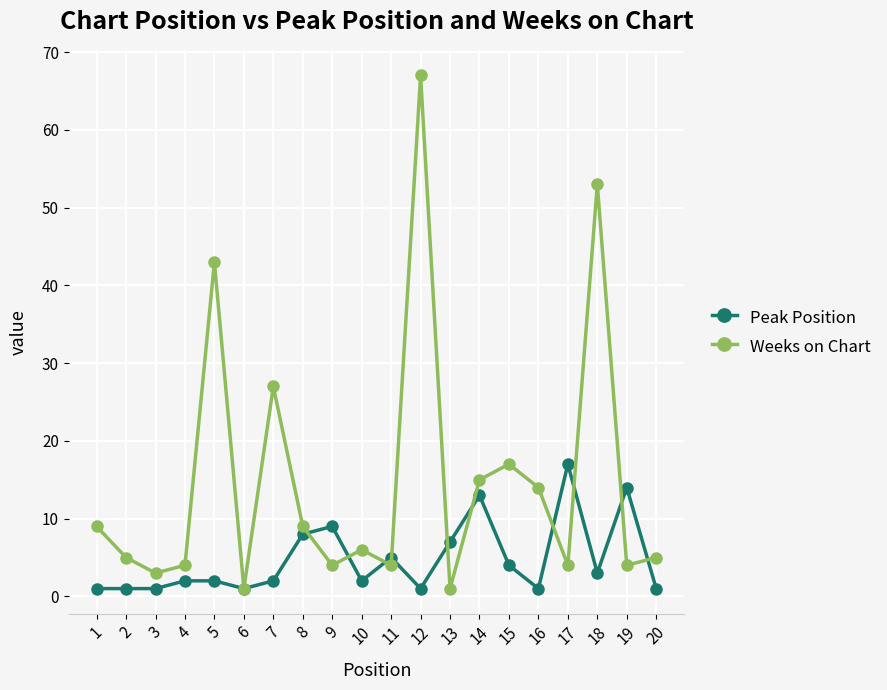

How many interior local valleys does the Weeks on Chart series have?

7